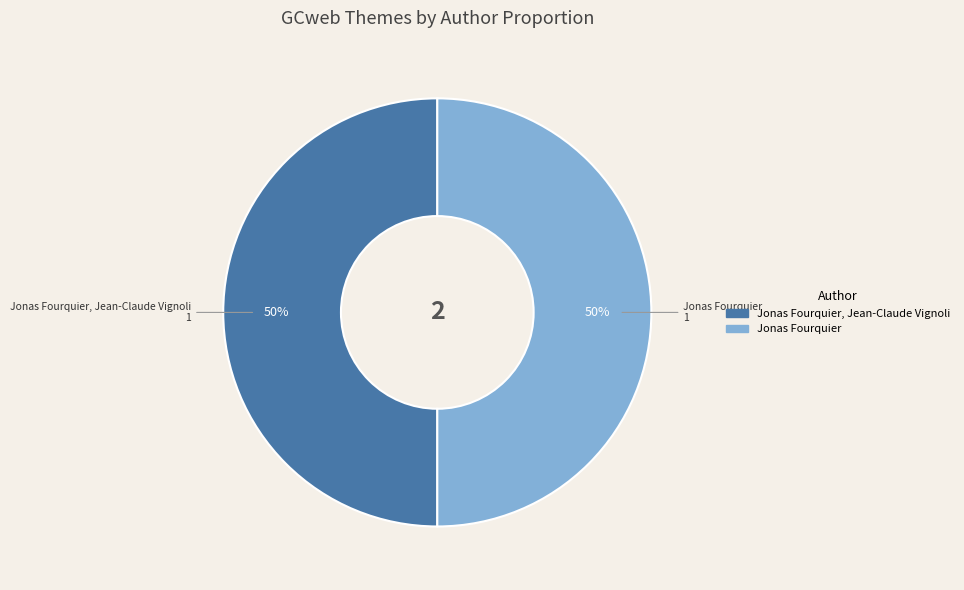

Count the number of slices in the pie.

2